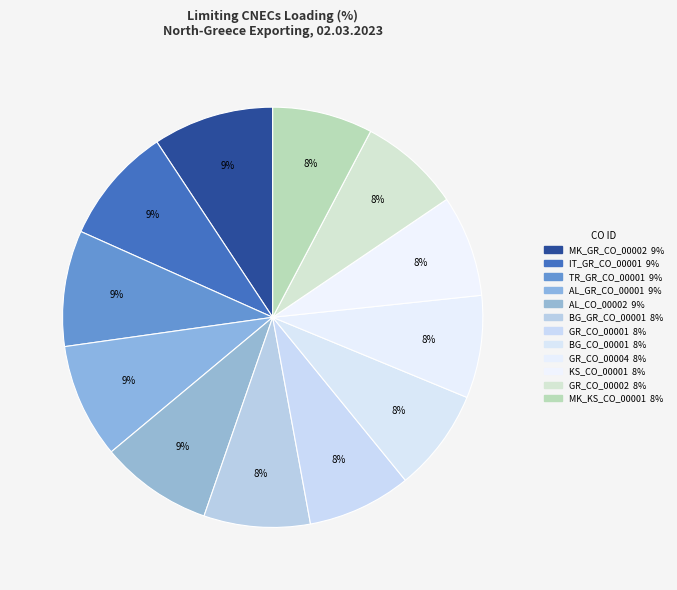

Is BG_GR_CO_00001 the majority of the pie?

No